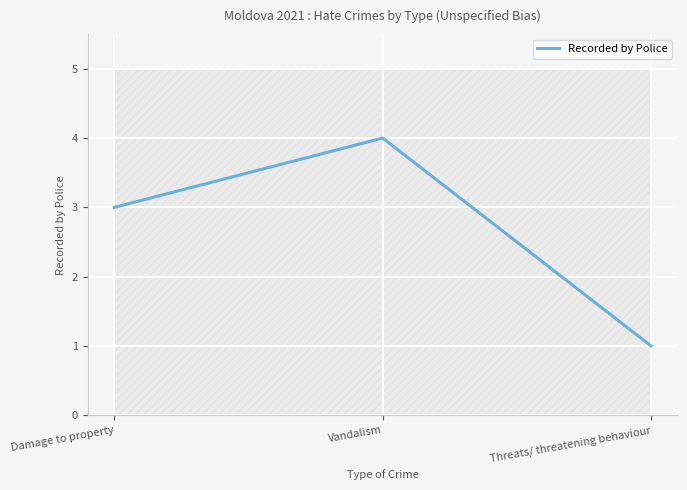

How many values are between 1 and 4?

3